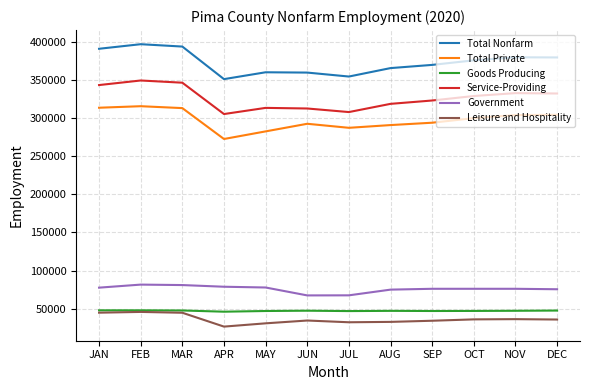

At which label does Leisure and Hospitality first exceed 35600?

JAN